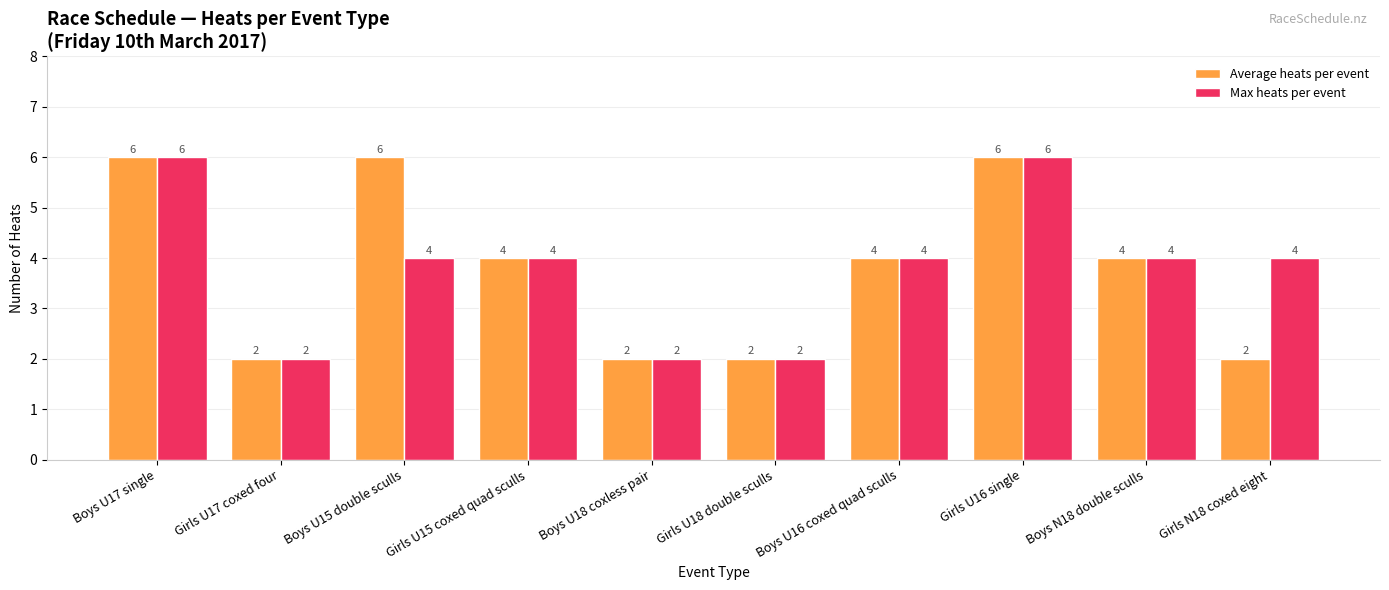

What is the greatest value displayed?

6